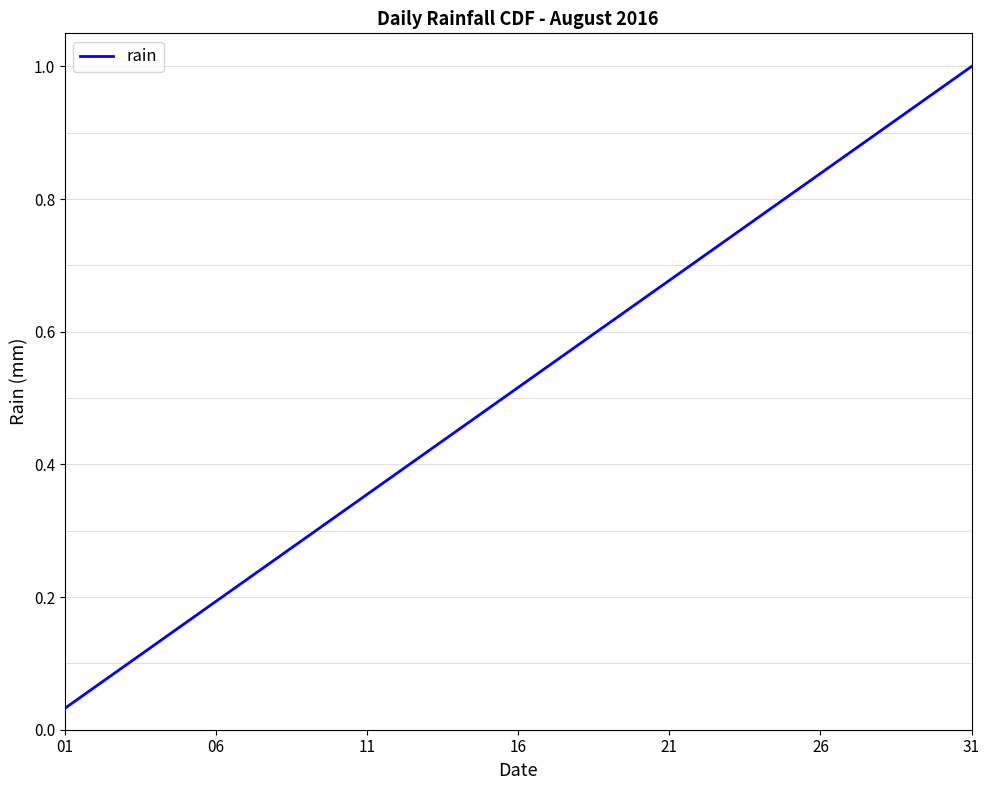

True or false: there are more than 1 points higher than both neighbors.

False